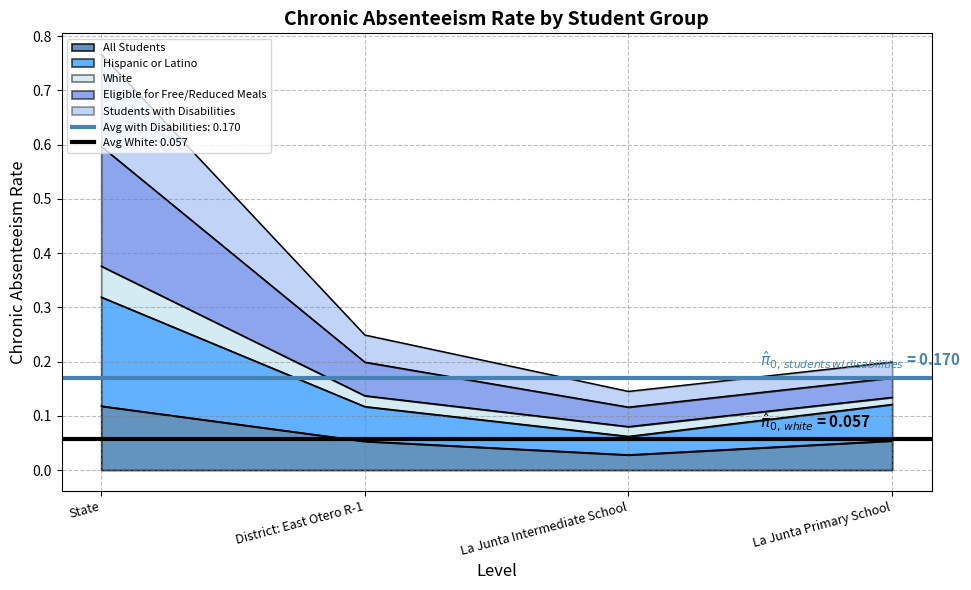

True or false: Eligible for Free/Reduced Meals and All Students intersect in this chart.

False